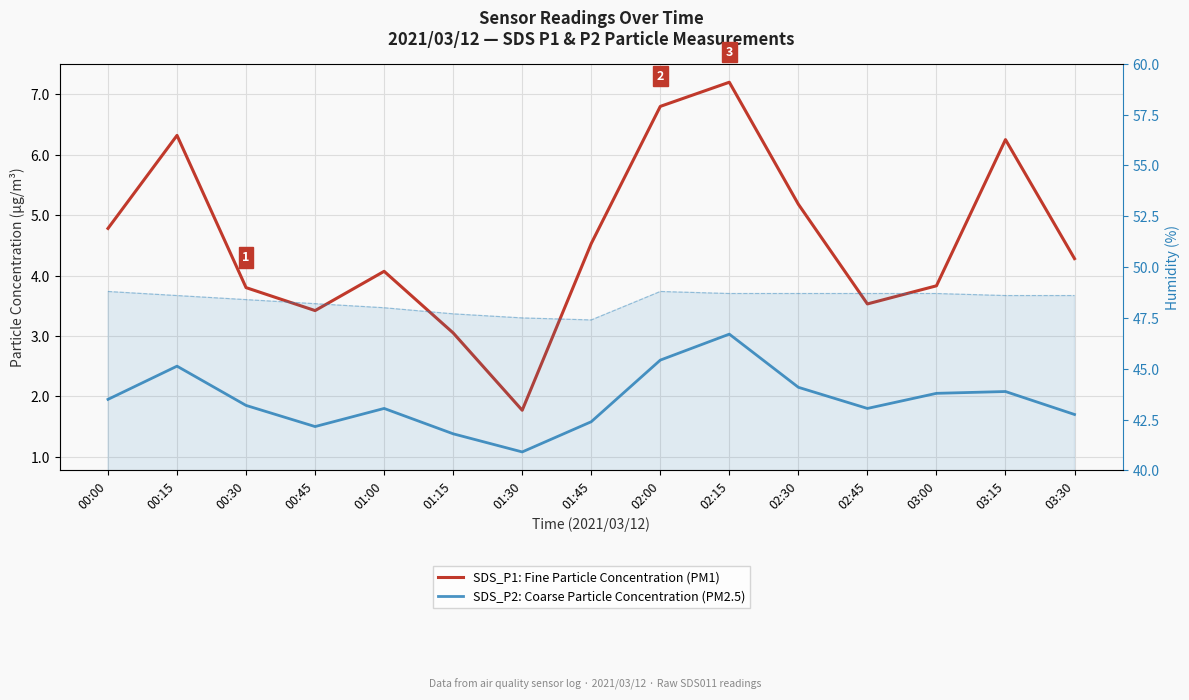

True or false: SDS_P1: Fine Particle Concentration (PM1) and Humidity (%) cross at least once.

False